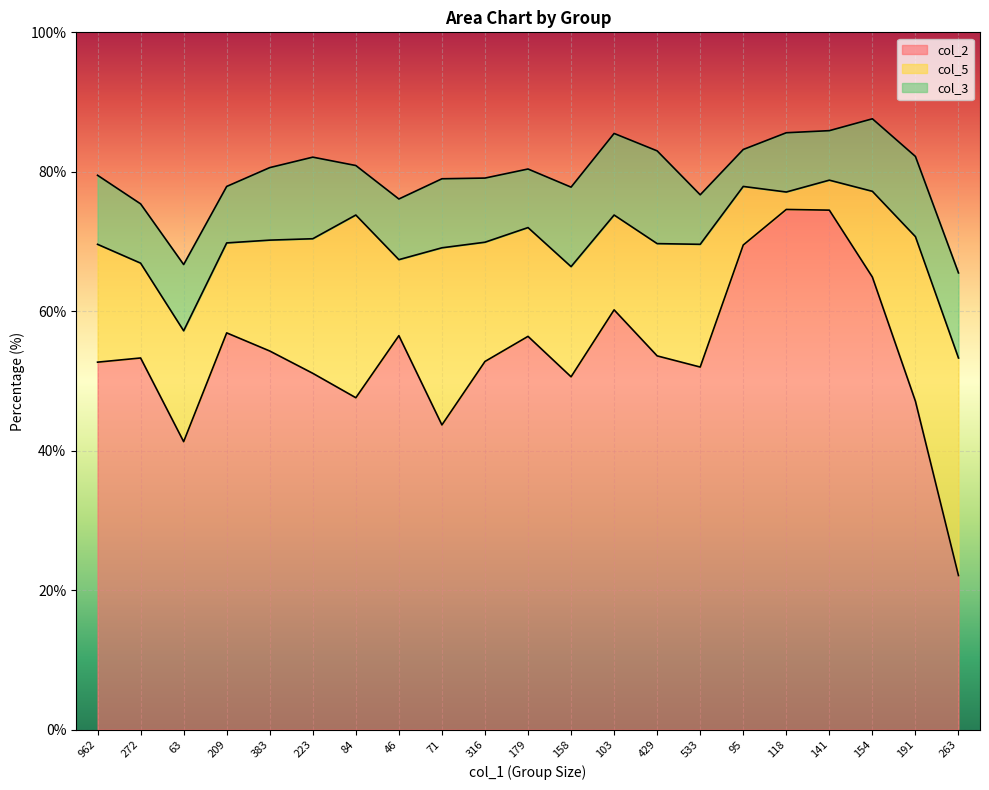

Does the chart display data point markers on the line(s)?

No